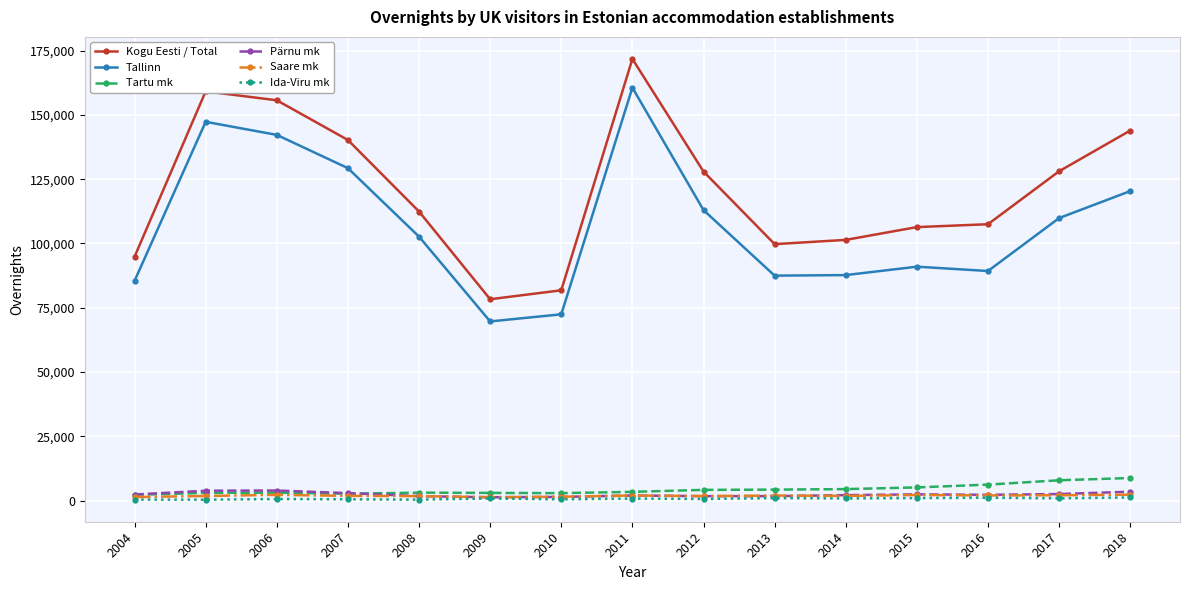

Is it true that Tartu mk equals 4299 at 2013?

True